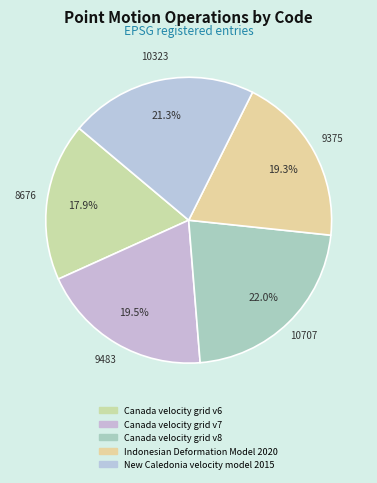

To the nearest percent, what is the average slice percentage?

20%